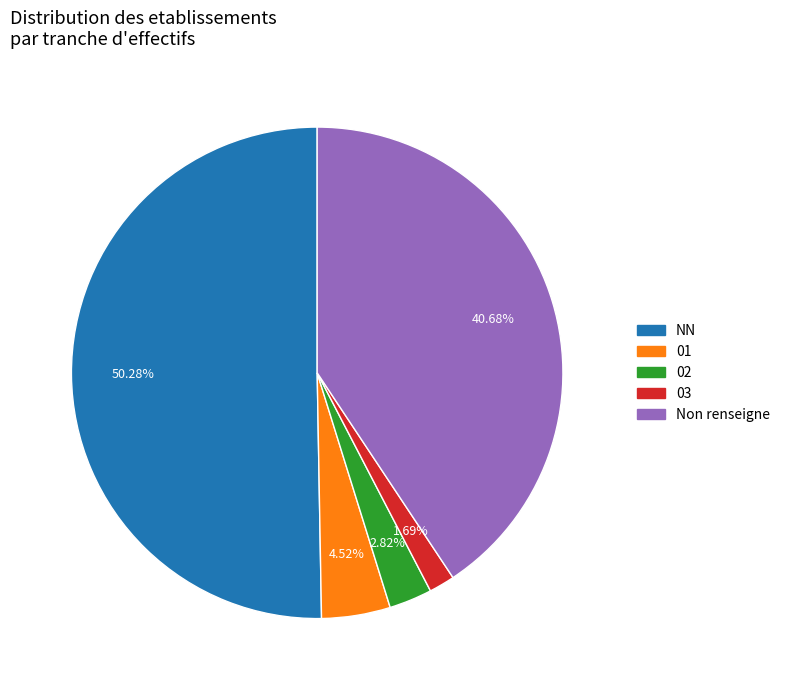

How many slices are in this pie chart?

5